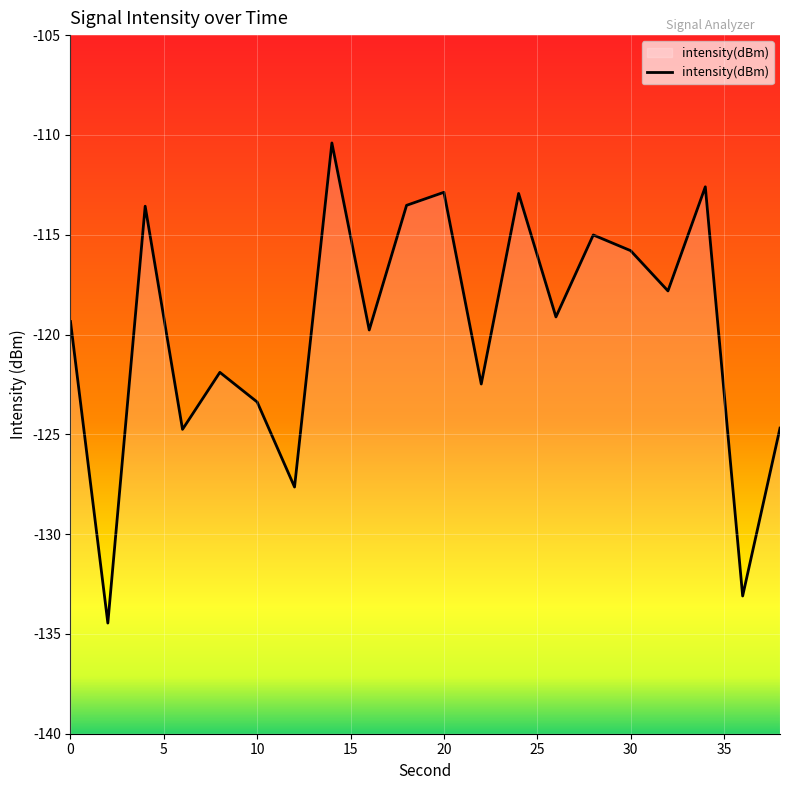

What is the change in value from 0 to 34?

+6.8